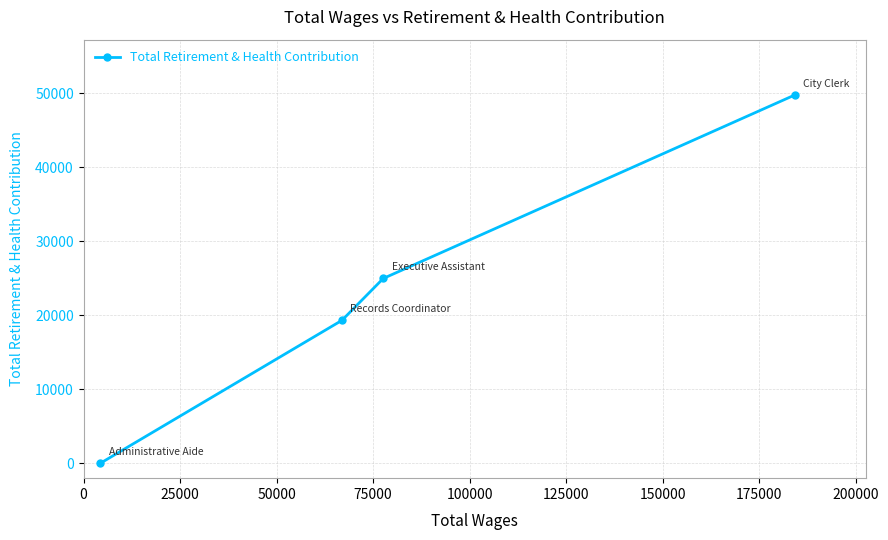

What is the greatest value displayed?

49775